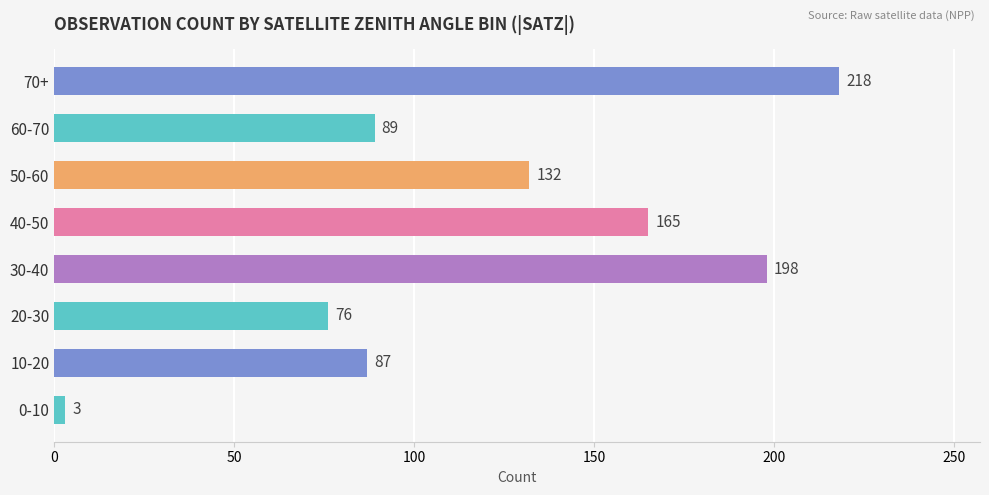

Rank the categories by value from lowest to highest.

0-10, 20-30, 10-20, 60-70, 50-60, 40-50, 30-40, 70+